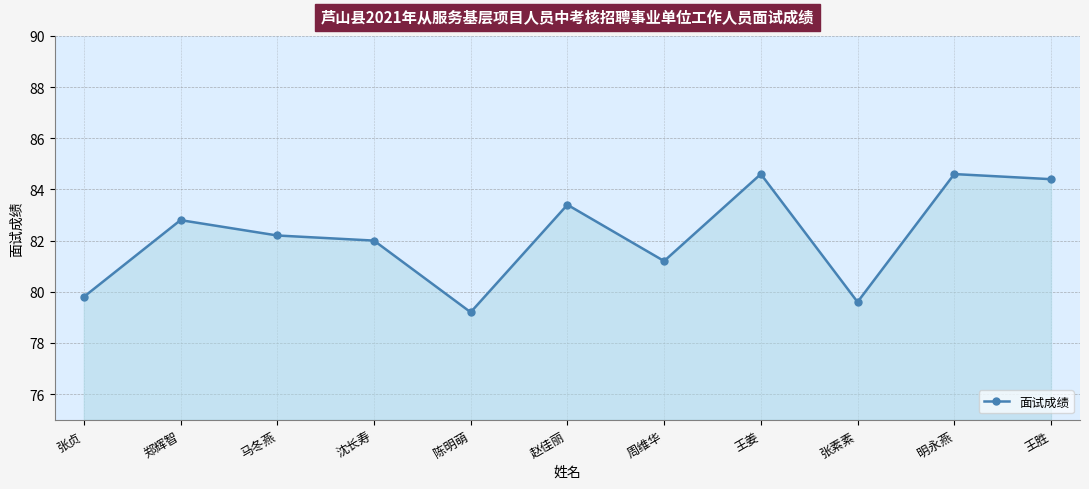

What is the label of the 4th point from the left?

沈长寿